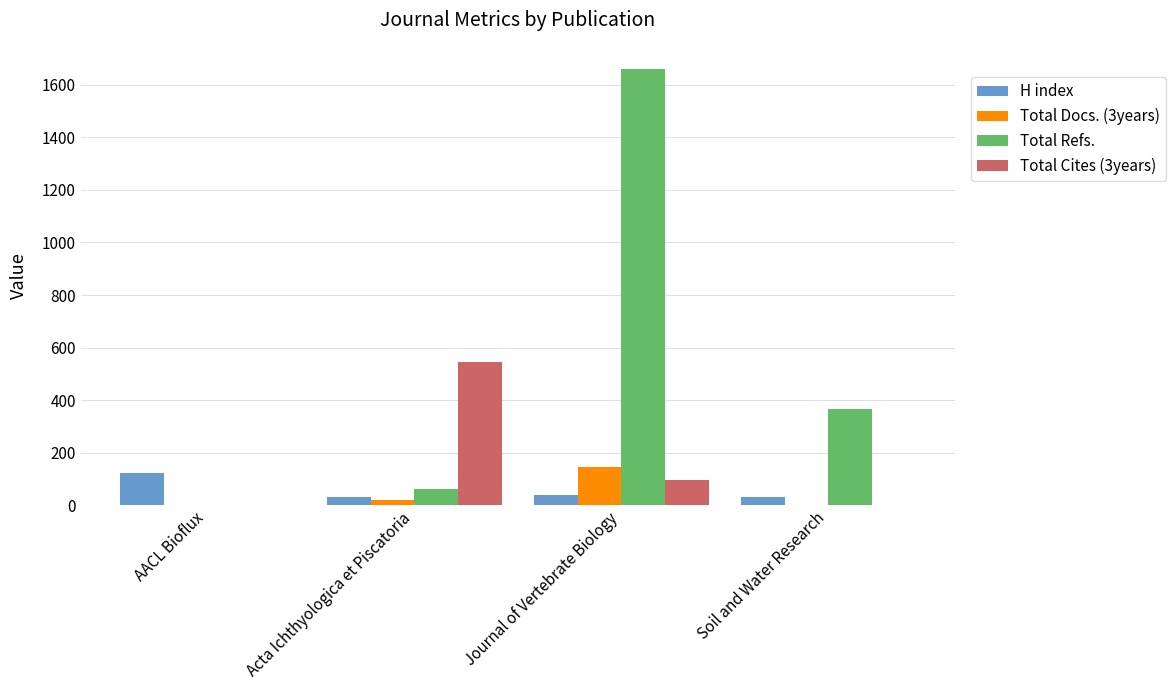

What are all the series names shown in the legend?

H index, Total Docs. (3years), Total Refs., Total Cites (3years)